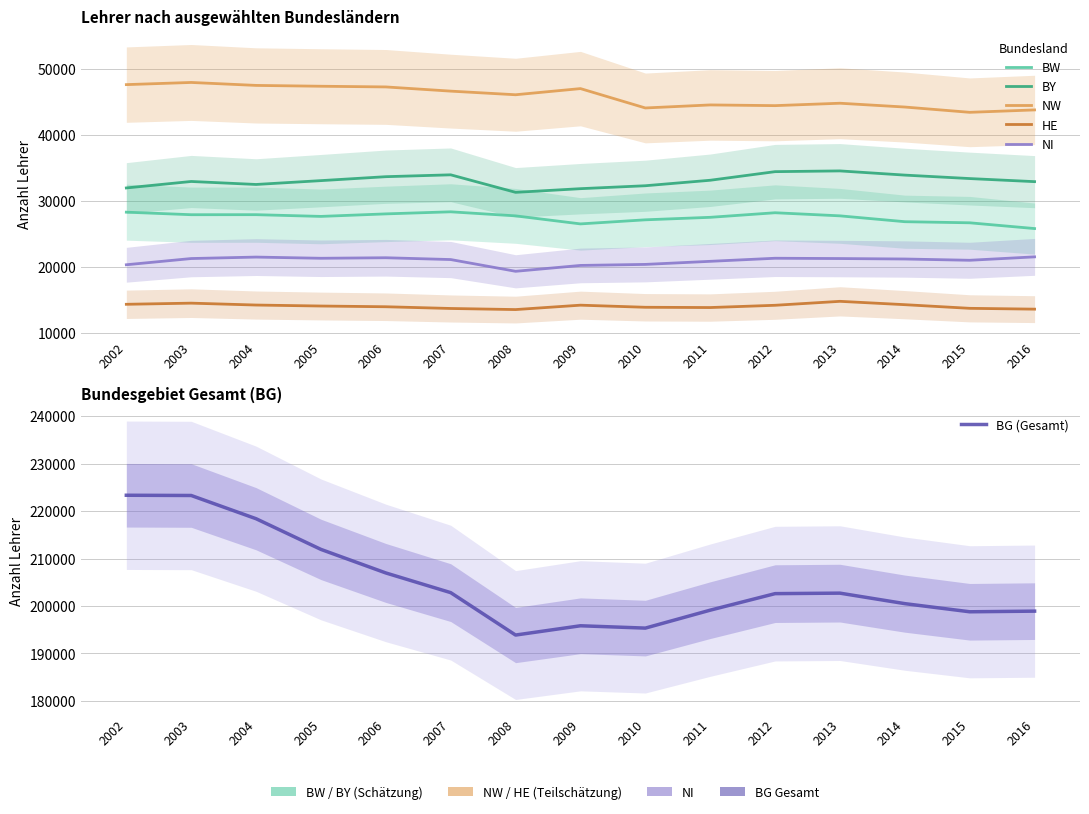

What is the difference between the NW values at 2012 and 2002?

3183.0